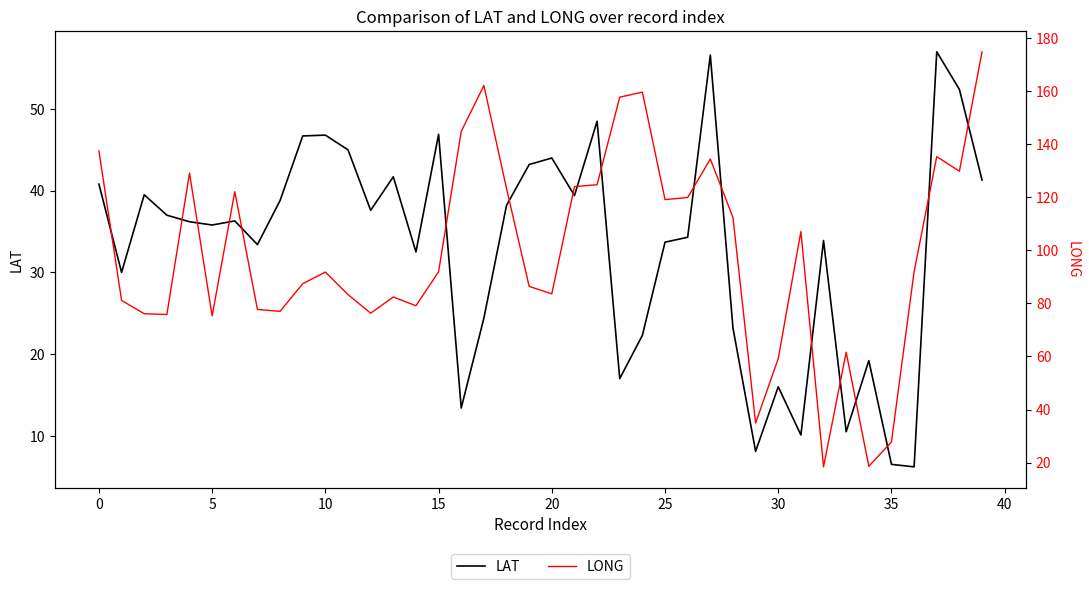

Is the value of LONG at 34 greater than the value of LAT at 23?

Yes